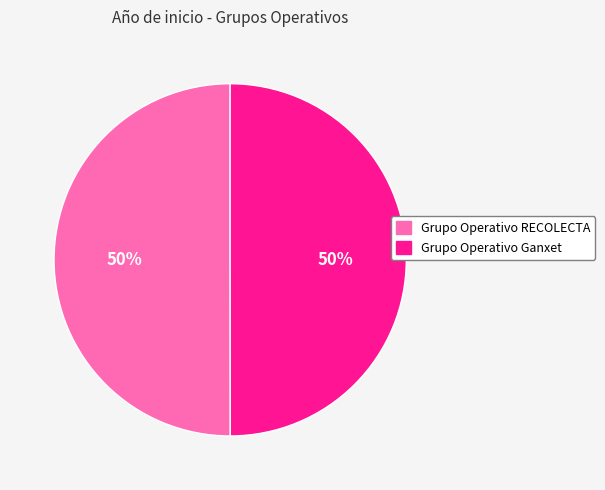

To the nearest percent, what is the average slice percentage?

50%